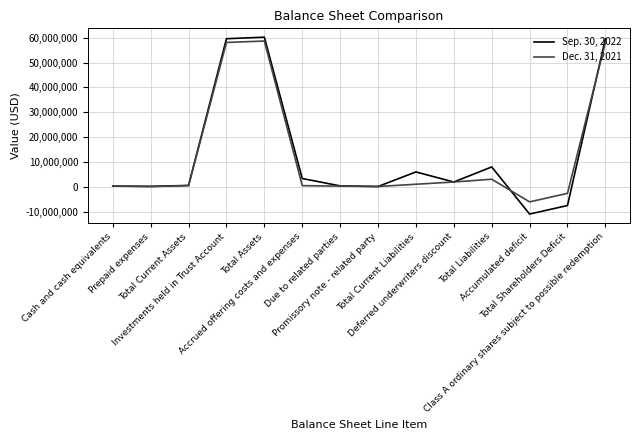

How many lines are shown in the chart?

2